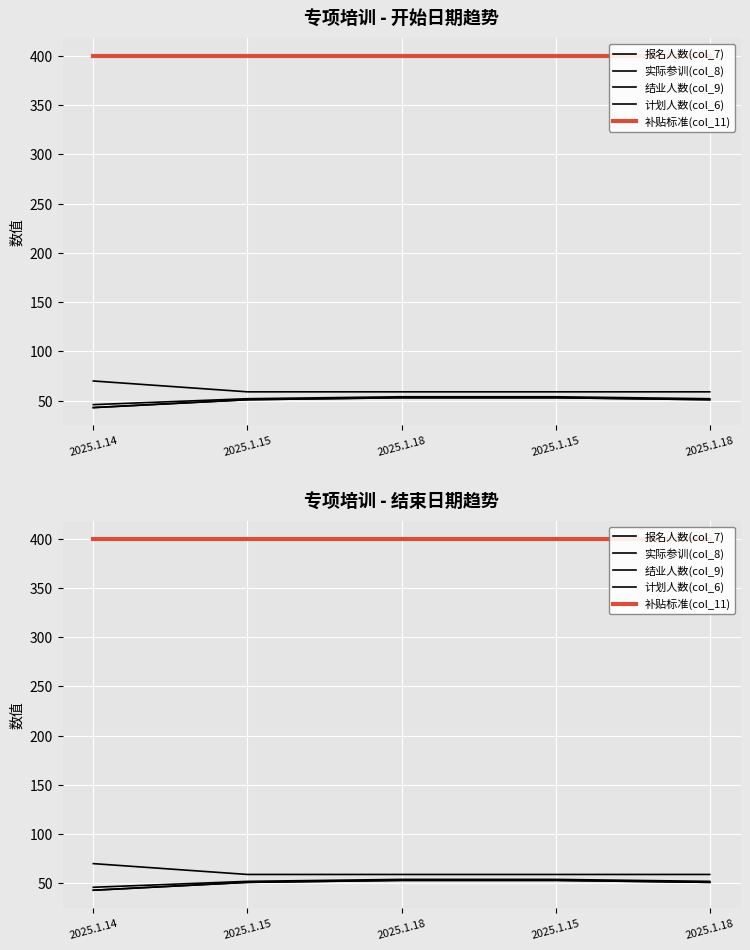

True or false: 补贴标准(col_11) and 实际参训(col_8) intersect in this chart.

False